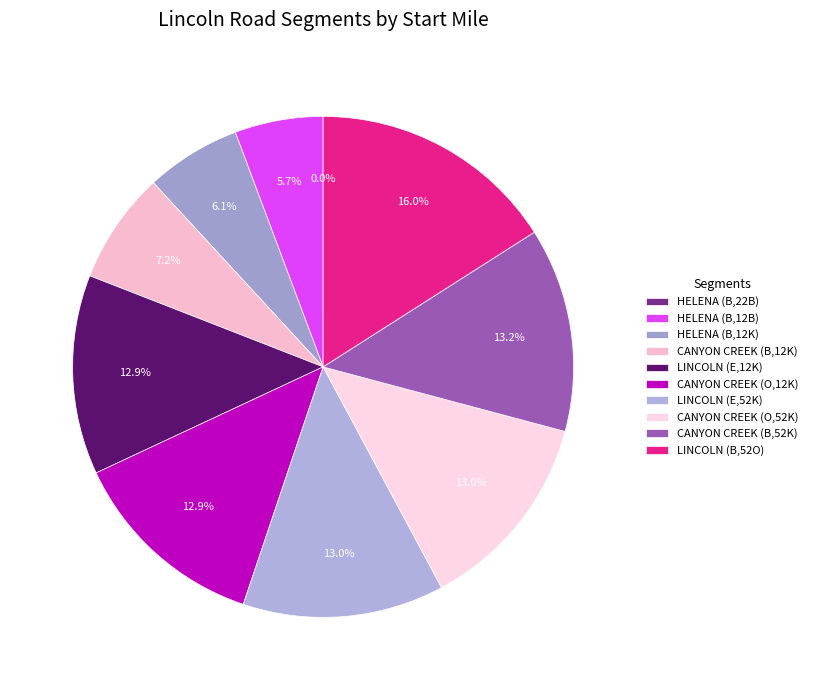

Combined, what portion of the pie is HELENA (B,12B) and CANYON CREEK (O,12K)?

18.6%